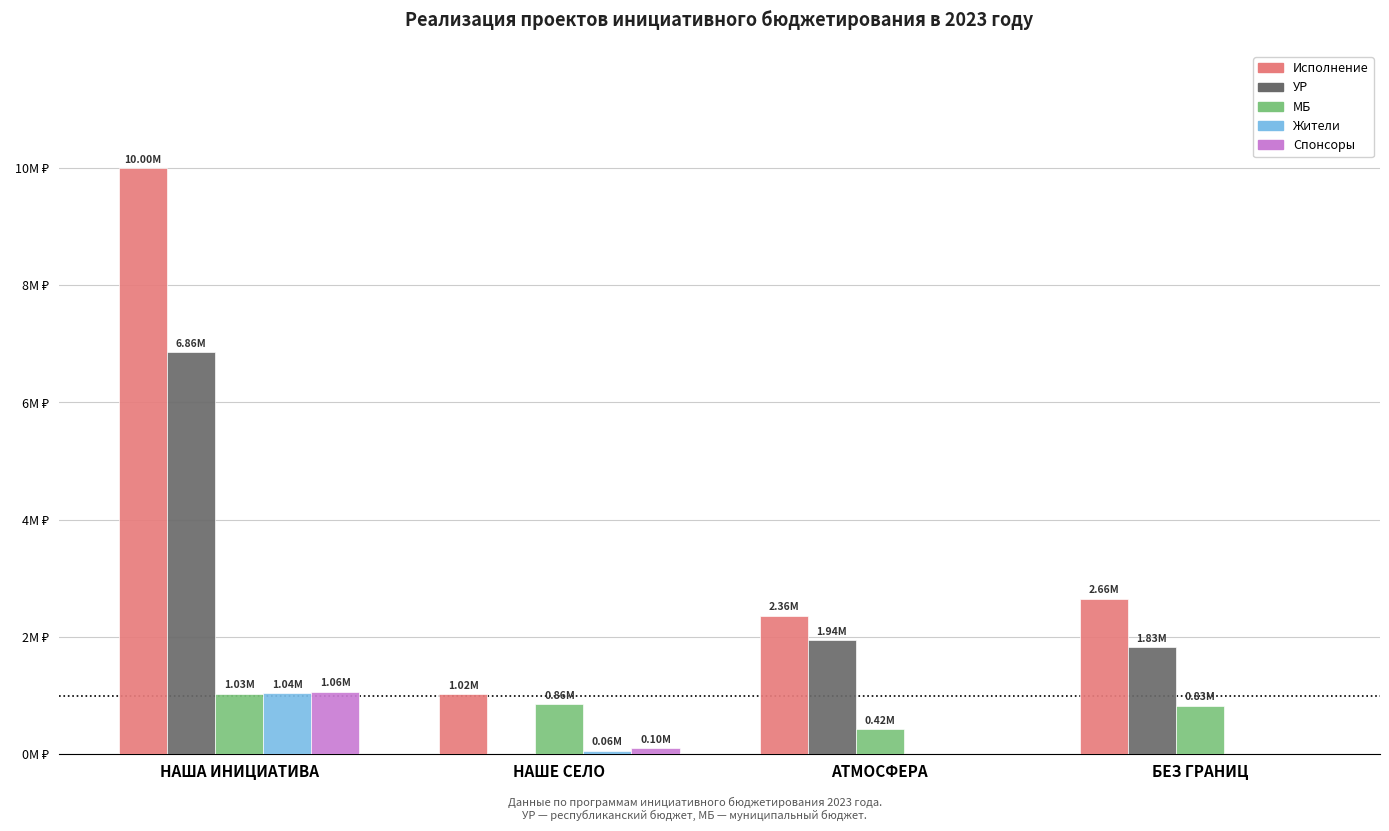

At which category is the sum across all series the highest?

НАША ИНИЦИАТИВА